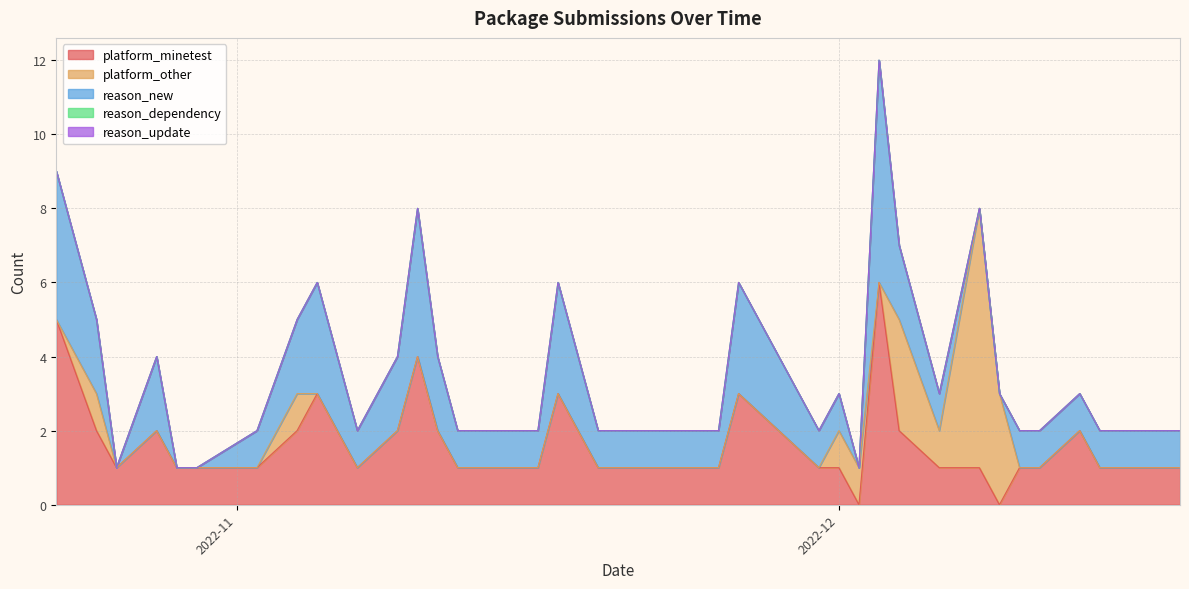

True or false: reason_new and reason_update intersect in this chart.

False